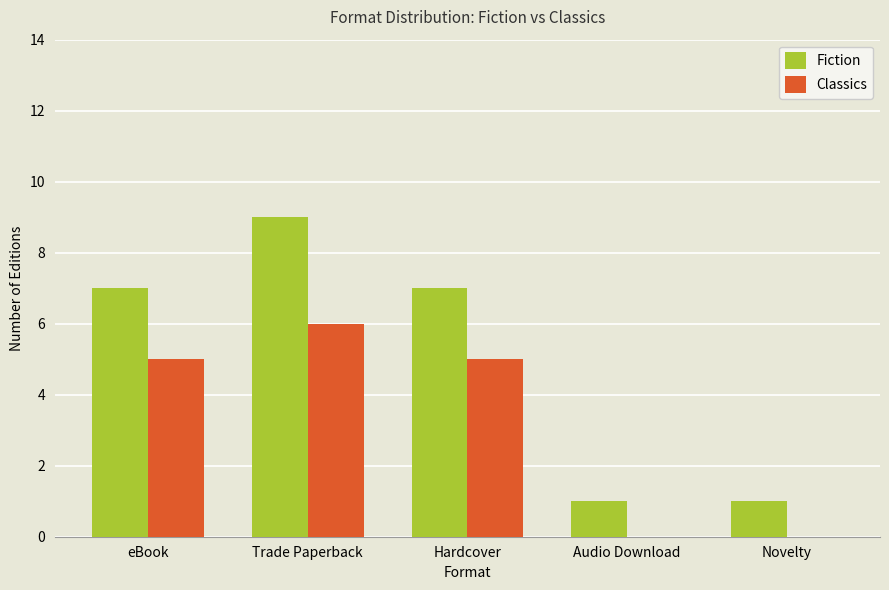

Which label corresponds to the largest value in the chart?

Trade Paperback